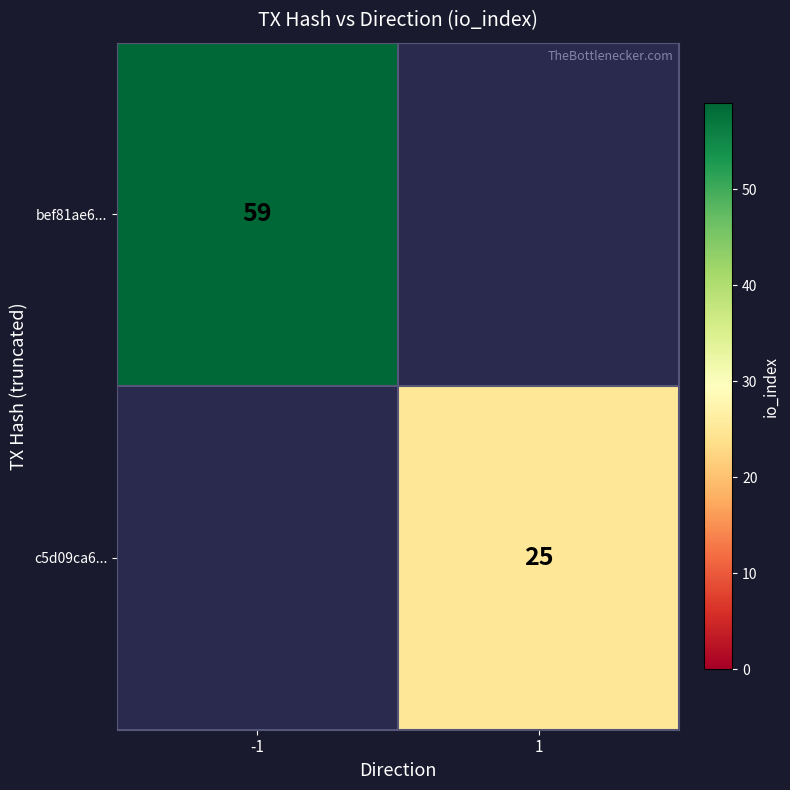

The value of c5d09ca6... at 1 is 25. True or false?

True